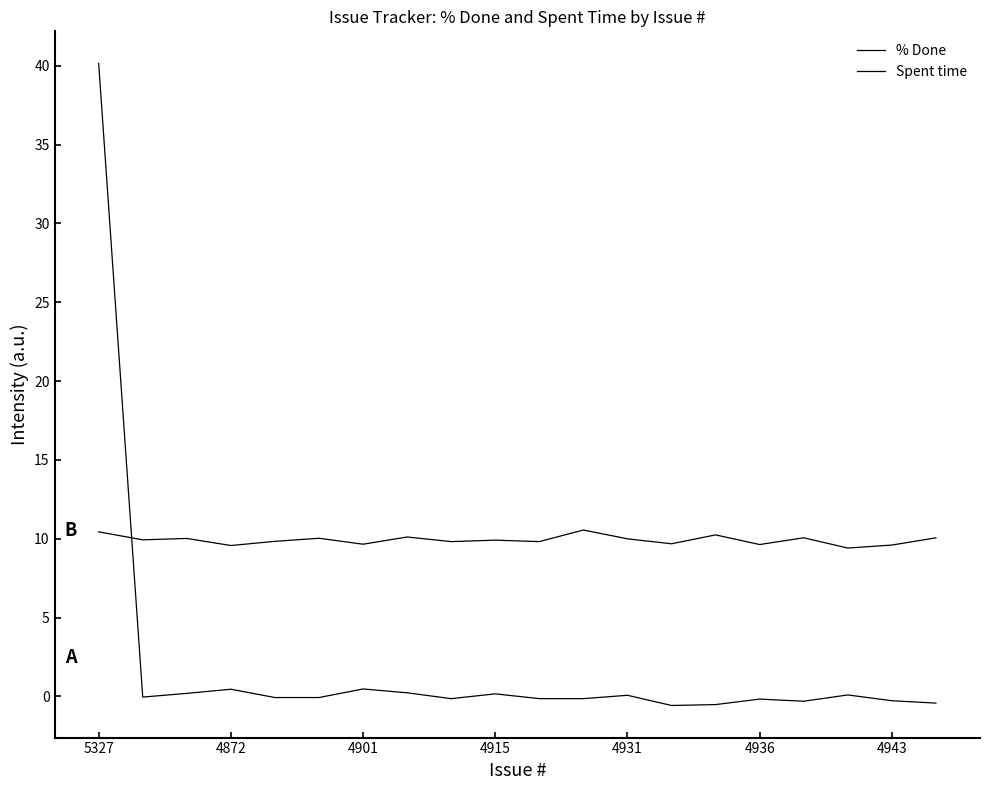

Is this an area chart (filled region under the line)?

No